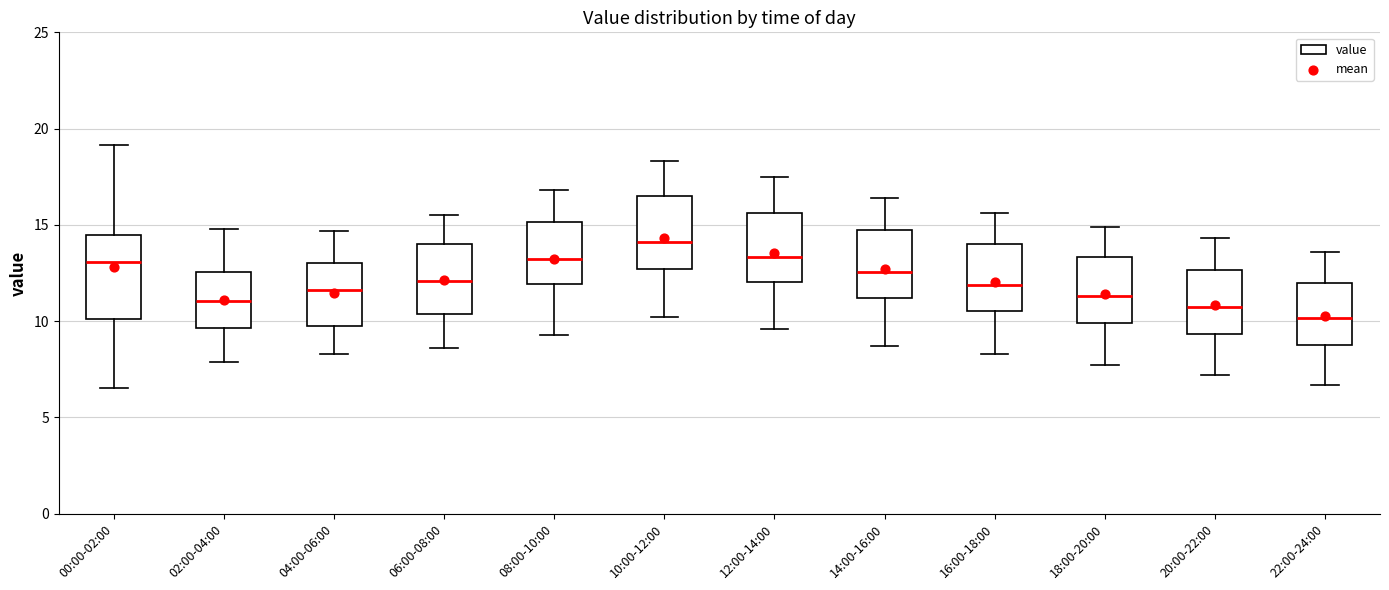

Where does the median line of the box for 02:00-04:00 sit on the y-axis? The values are not printed on the chart, so give them approximately, as read against the axis.

11.0